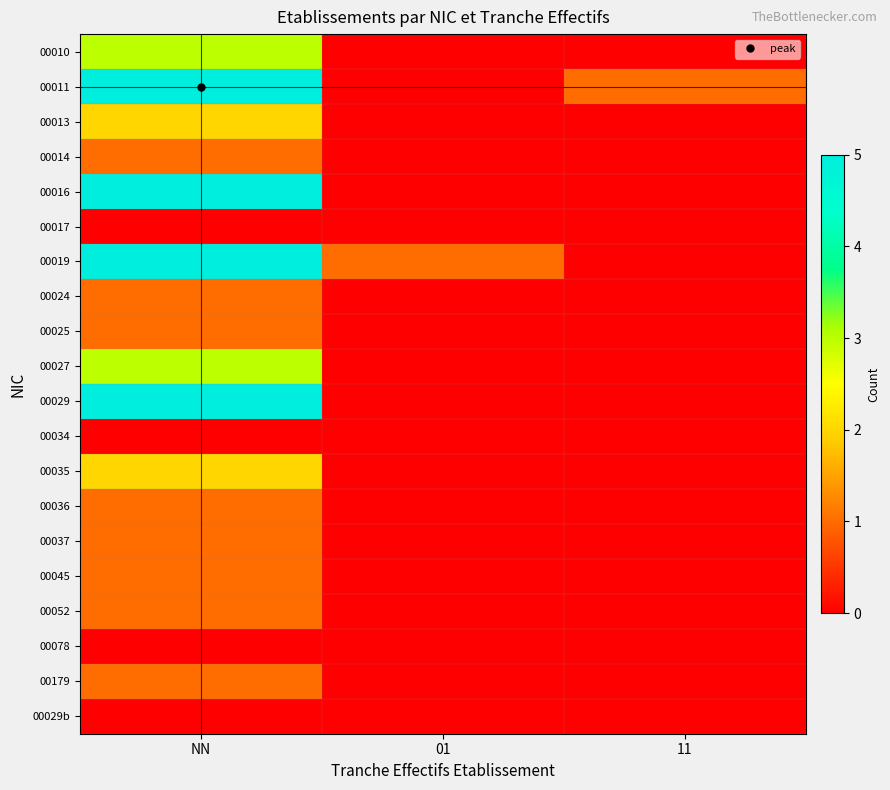

Reading left to right, transcribe all the data shown in this chart.

00010: NN=3	01=0	11=0
00011: NN=5	01=0	11=1
00013: NN=2	01=0	11=0
00014: NN=1	01=0	11=0
00016: NN=5	01=0	11=0
00017: NN=0	01=0	11=0
00019: NN=5	01=1	11=0
00024: NN=1	01=0	11=0
00025: NN=1	01=0	11=0
00027: NN=3	01=0	11=0
00029: NN=5	01=0	11=0
00034: NN=0	01=0	11=0
00035: NN=2	01=0	11=0
00036: NN=1	01=0	11=0
00037: NN=1	01=0	11=0
00045: NN=1	01=0	11=0
00052: NN=1	01=0	11=0
00078: NN=0	01=0	11=0
00179: NN=1	01=0	11=0
00029b: NN=0	01=0	11=0